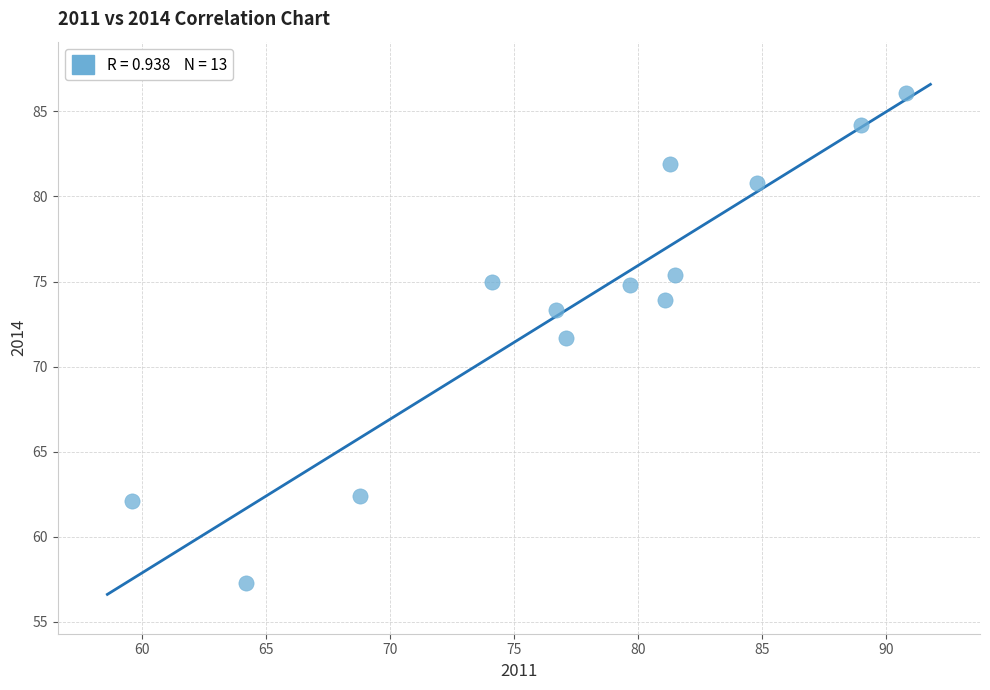

What is the range of Y values (max minus min)?

28.8